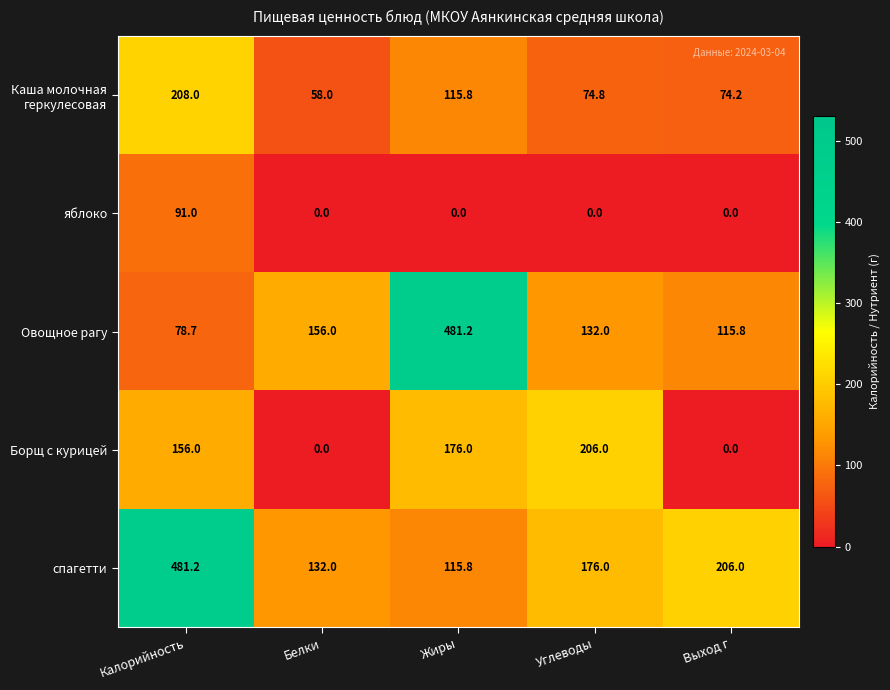

What is the approximate value of спагетти at Жиры?

115.8